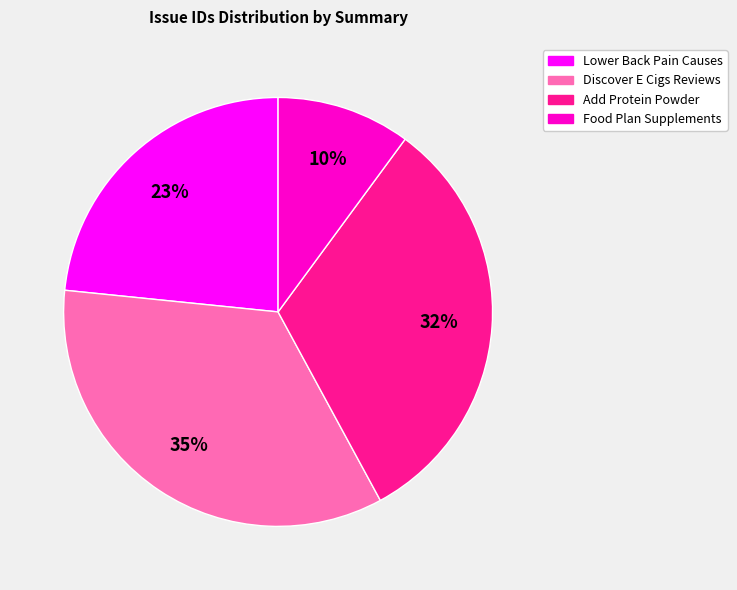

Does any single category account for the majority?

No